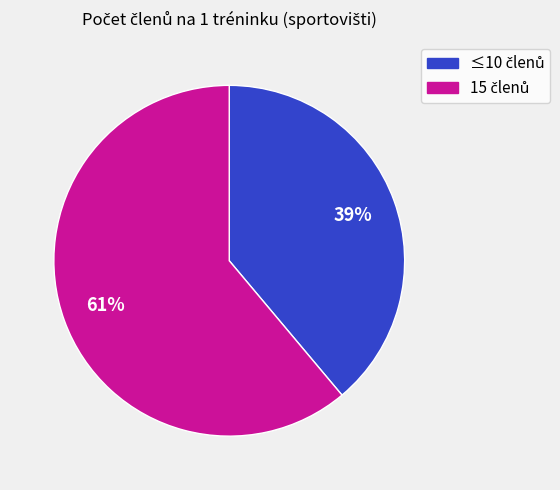

Is there a majority slice in this chart?

Yes